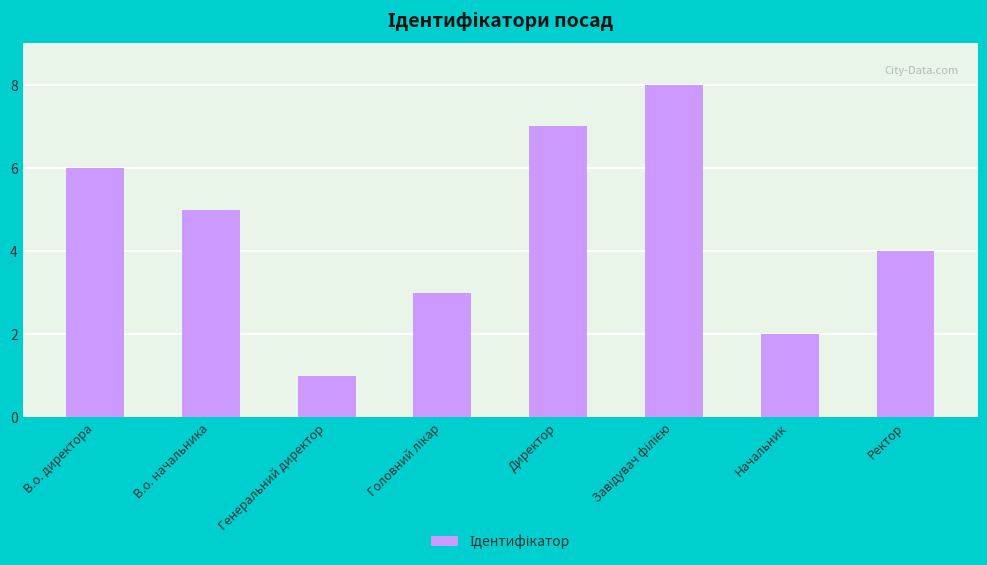

Approximately how many times larger is the value at В.о. начальника compared to Начальник?

2.5